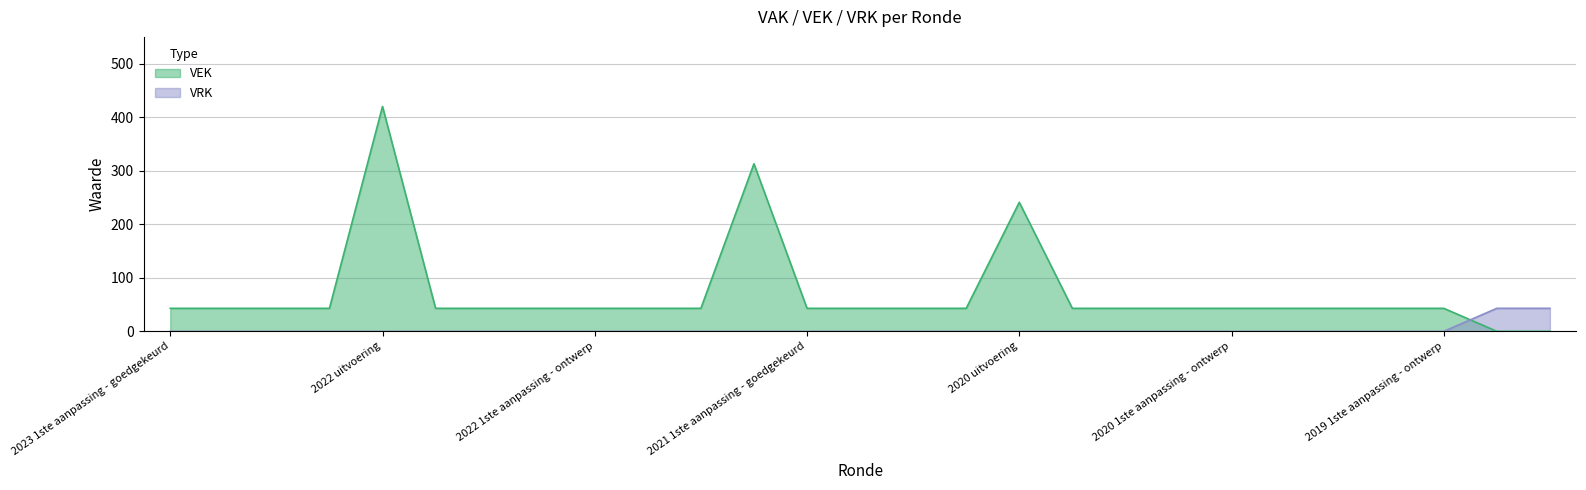

At which category is the sum across all series the highest?

2022 uitvoering